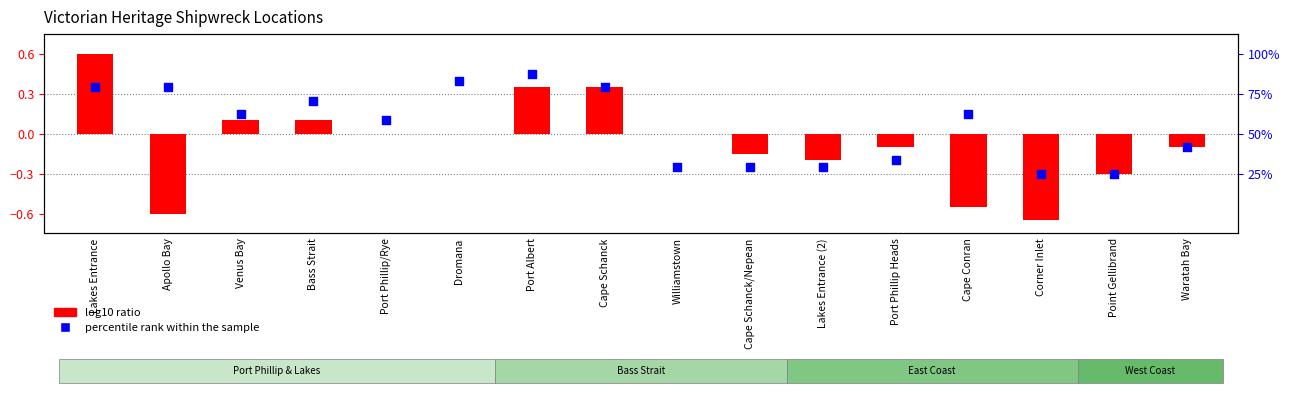

Which series contains the lowest Y value?

log10 ratio